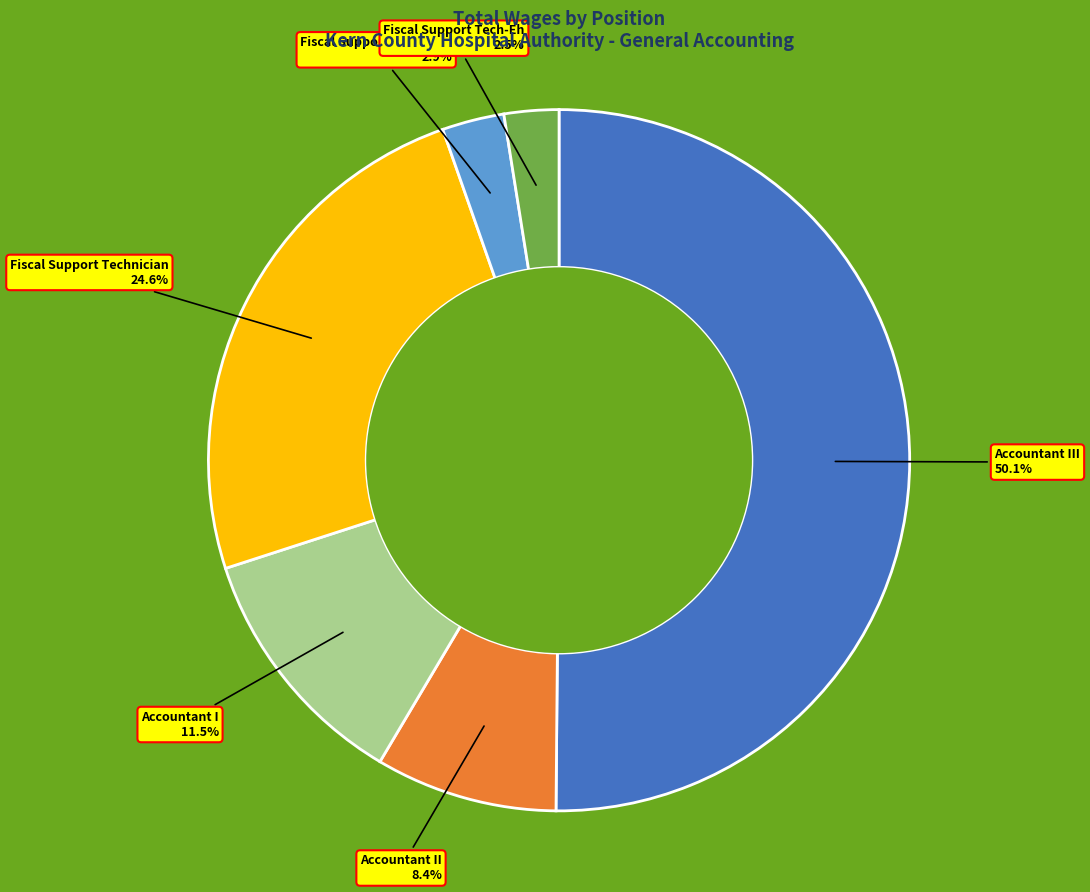

To the nearest percent, what portion does Accountant III represent?

50%